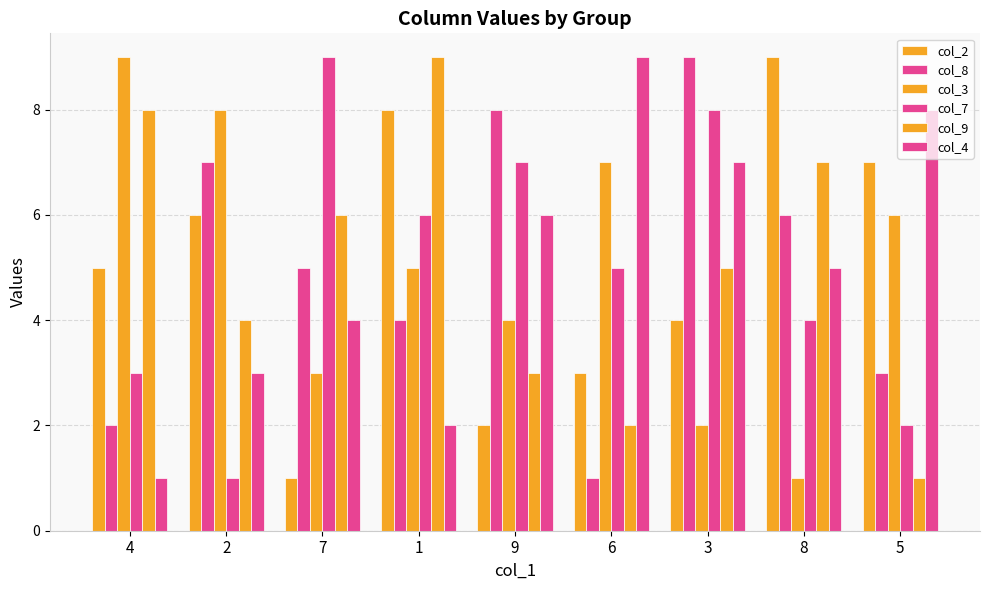

How many categories are shown in the chart?

9